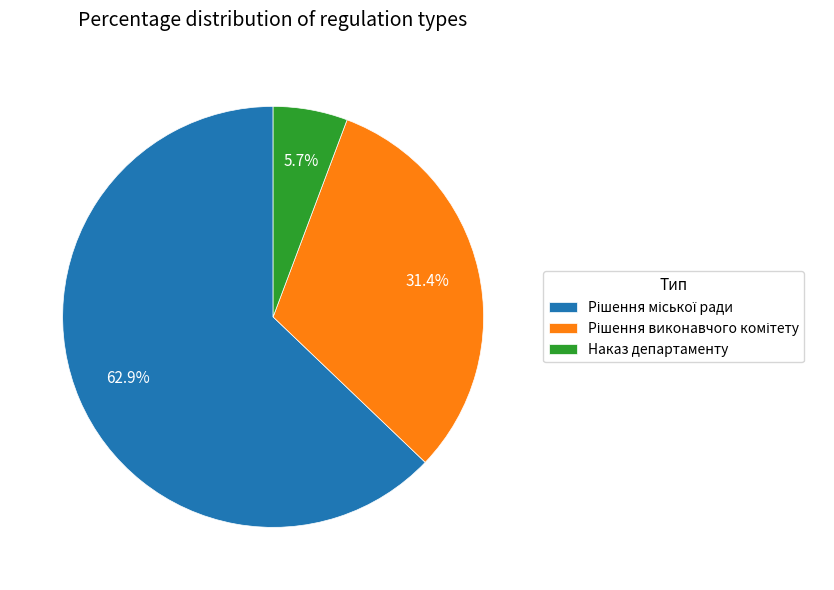

How much of the chart is everything except Наказ департаменту?

94.3%